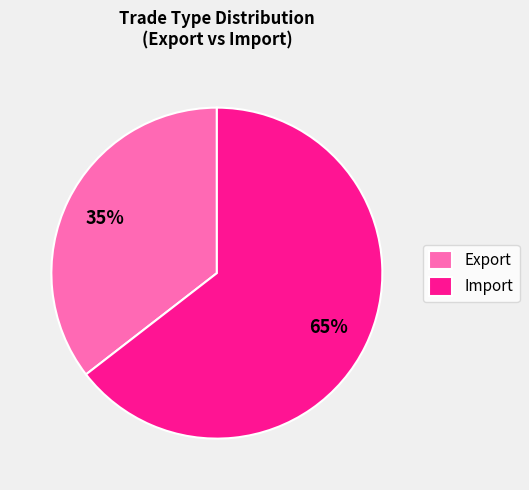

Does any single category account for the majority?

Yes